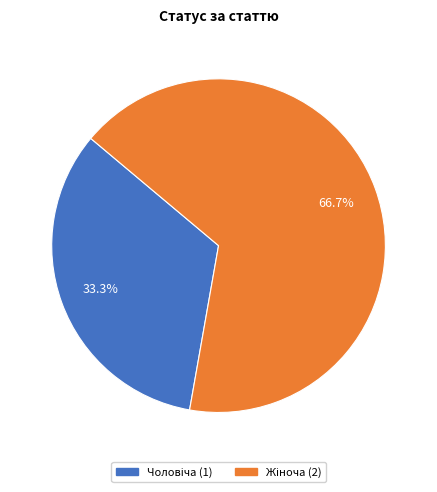

How many segments does this pie chart have?

2